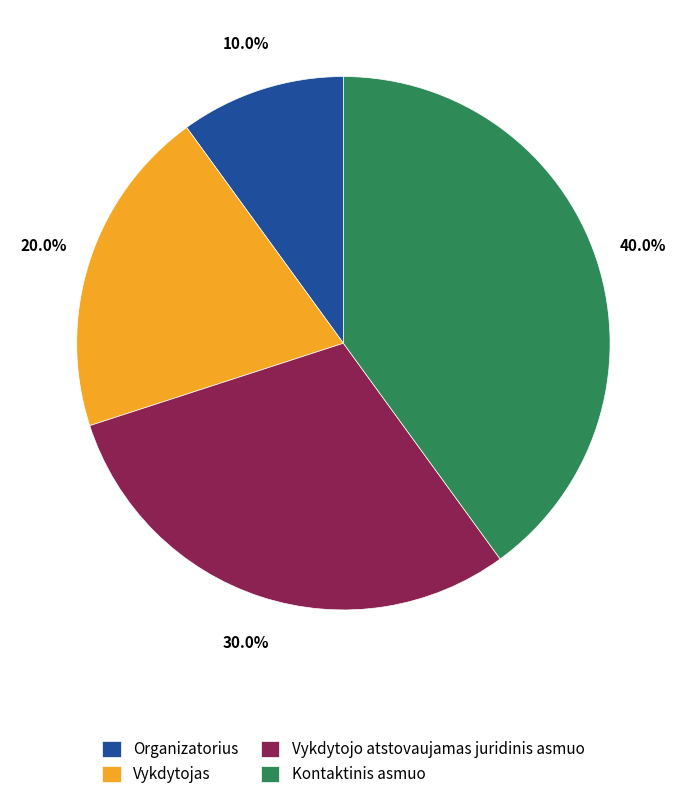

How many slices are in this pie chart?

4